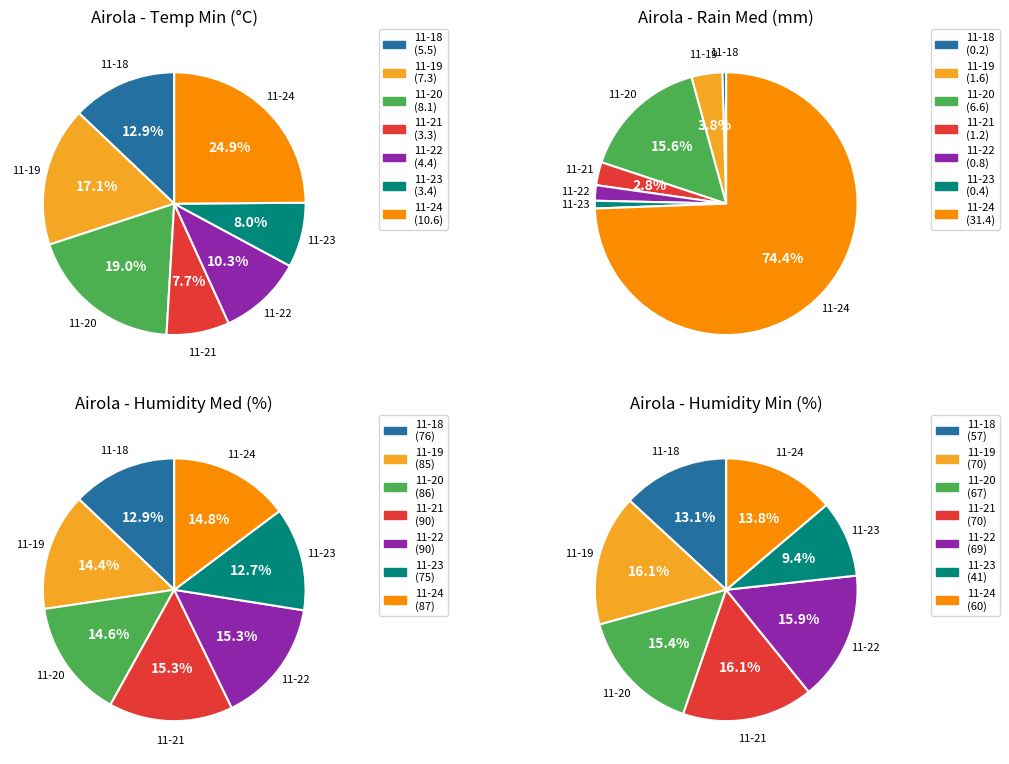

The 96 slice represents 12% of the pie. True or false?

False